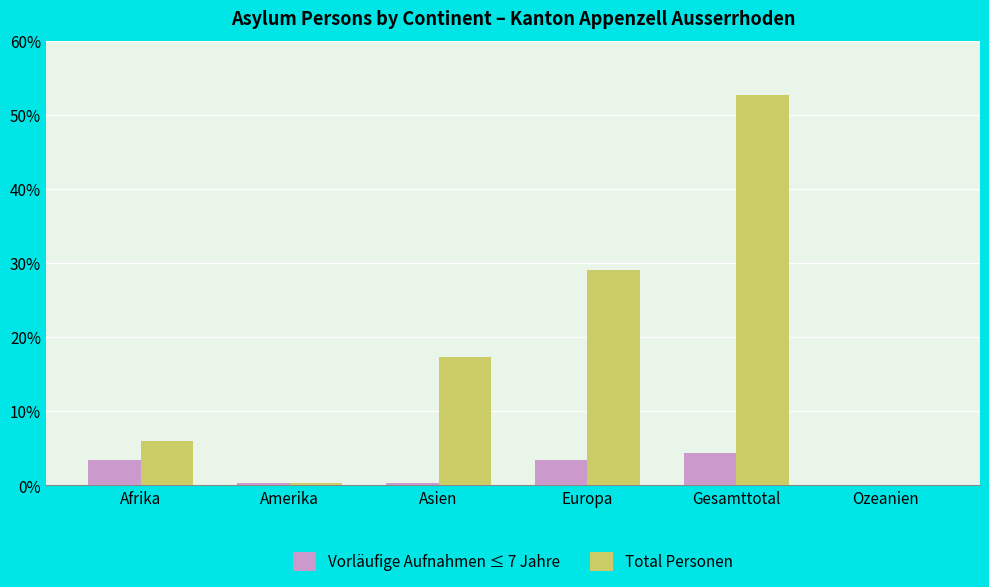

Are the bars horizontal?

No